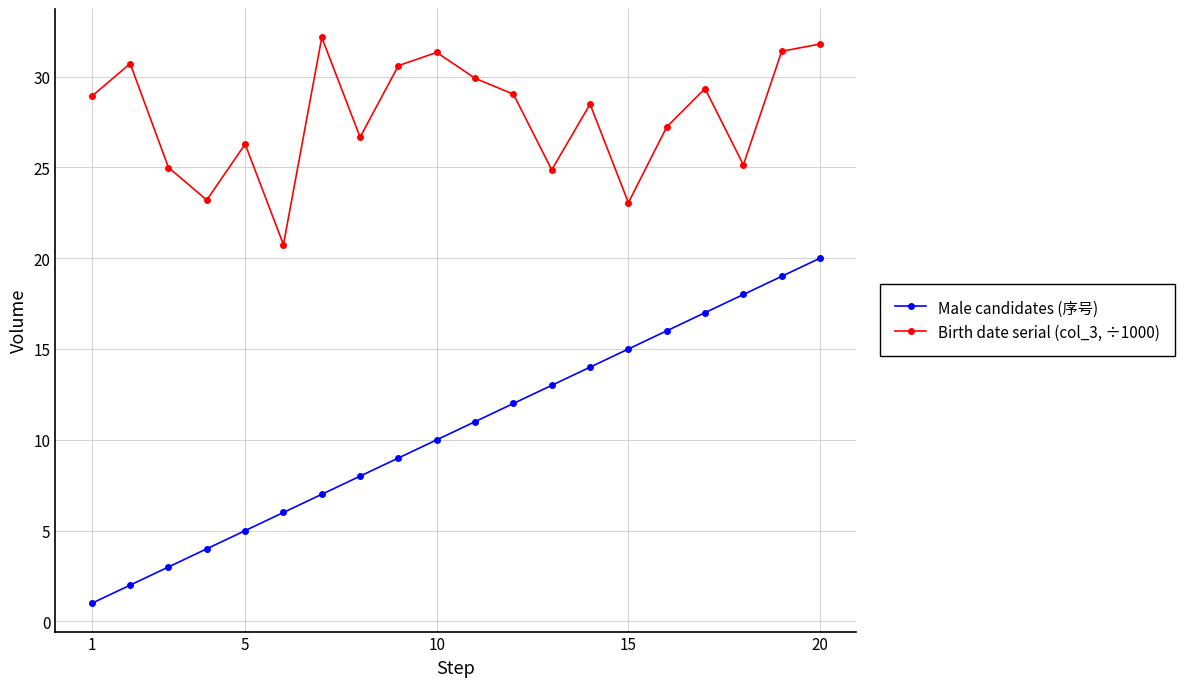

What is the value of the Male candidates (序号) point at the 5th from the left?

5.0